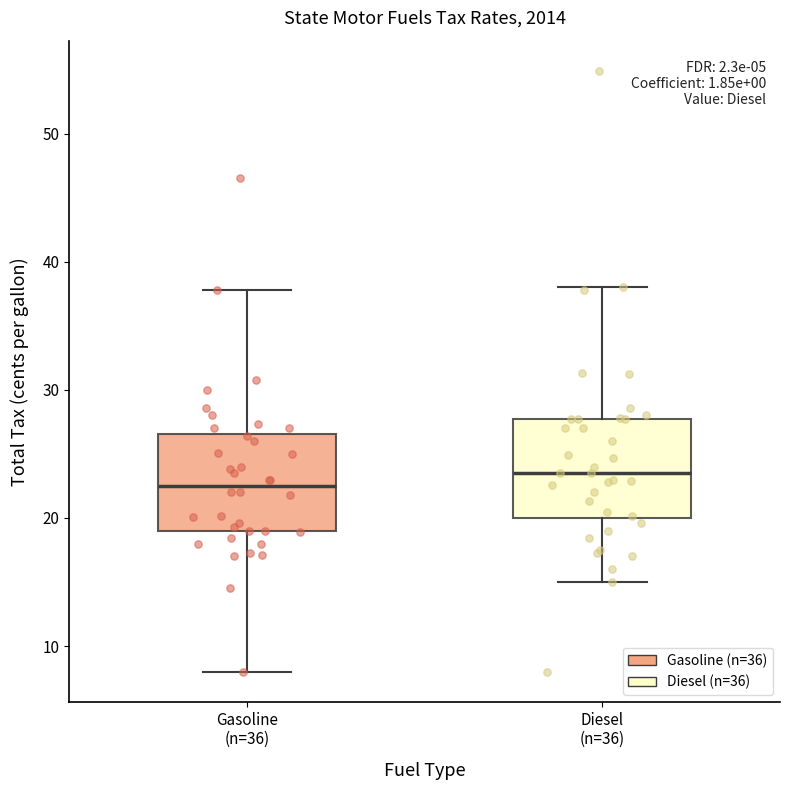

Where does the lower whisker of the box for Gasoline (n=36) end on the y-axis? The values are not printed on the chart, so give them approximately, as read against the axis.

8